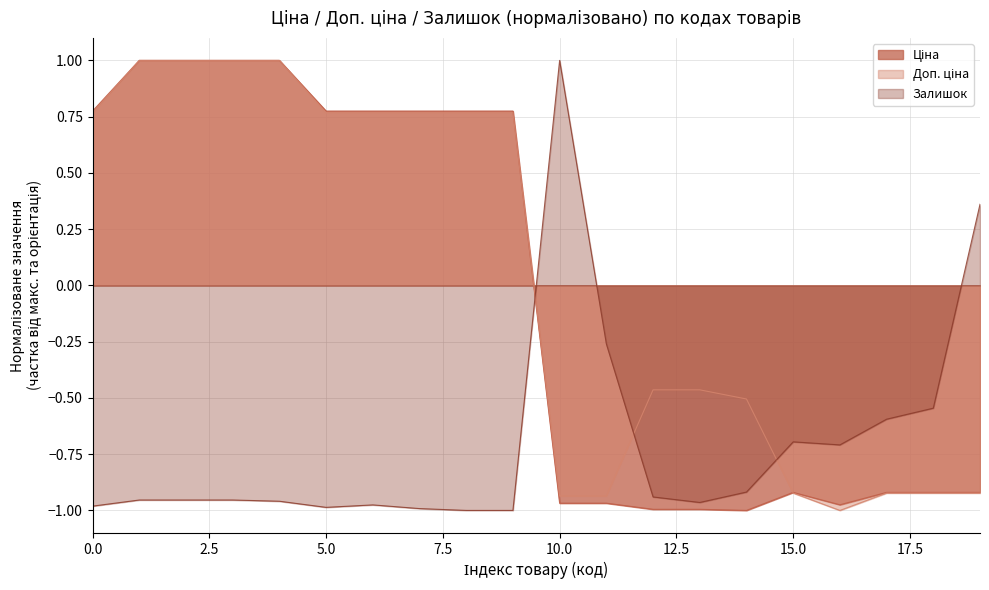

What is the maximum value shown in the chart?

1.0